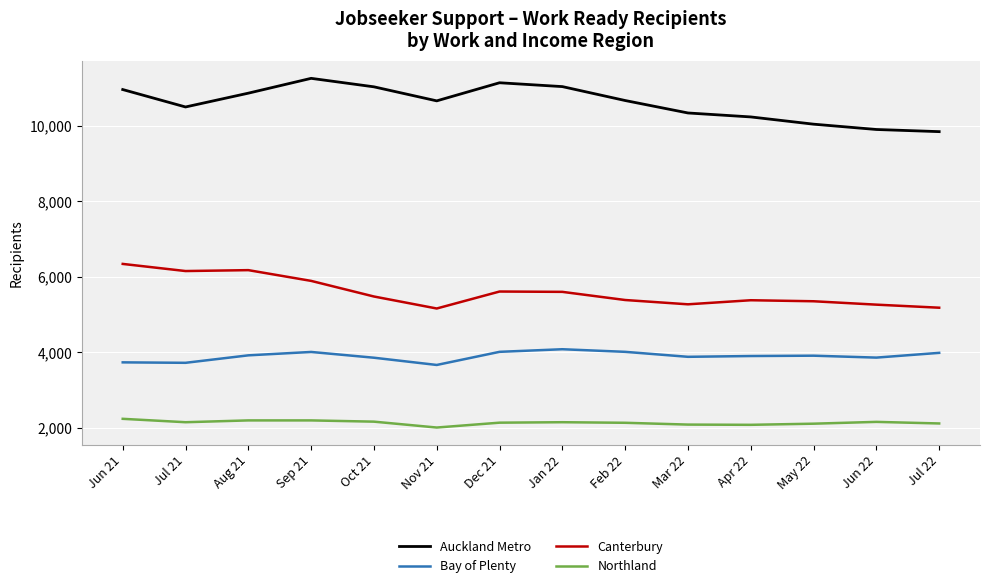

How many lines are shown in the chart?

4